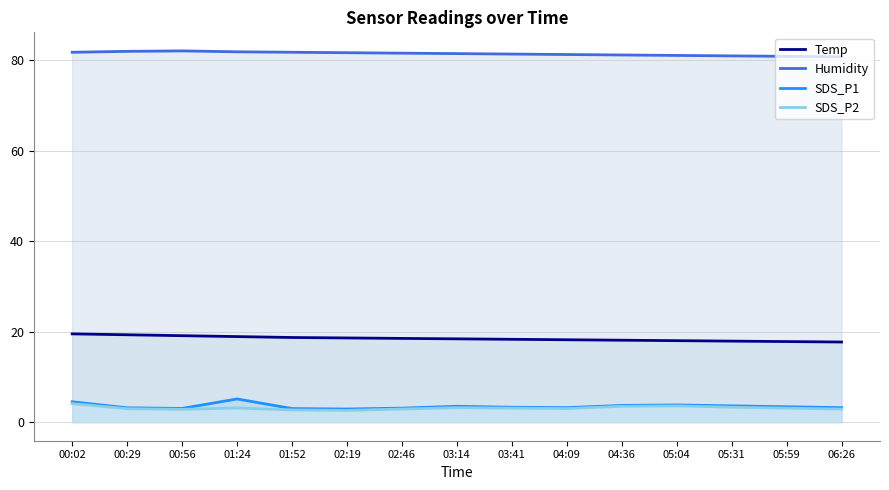

Where is the first local minimum for SDS_P2?

00:56